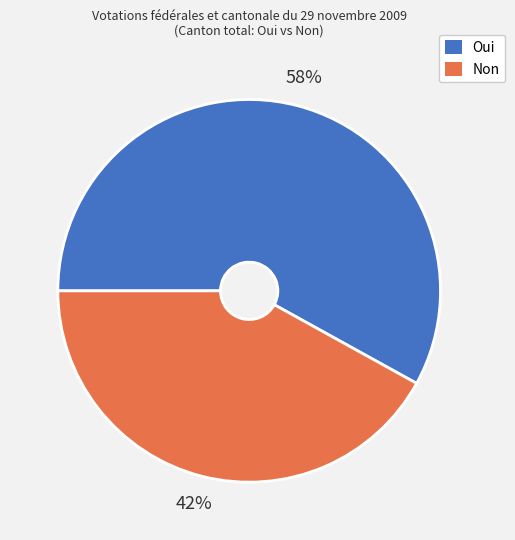

What is the ratio of the value at Non to the value at Oui?

0.7